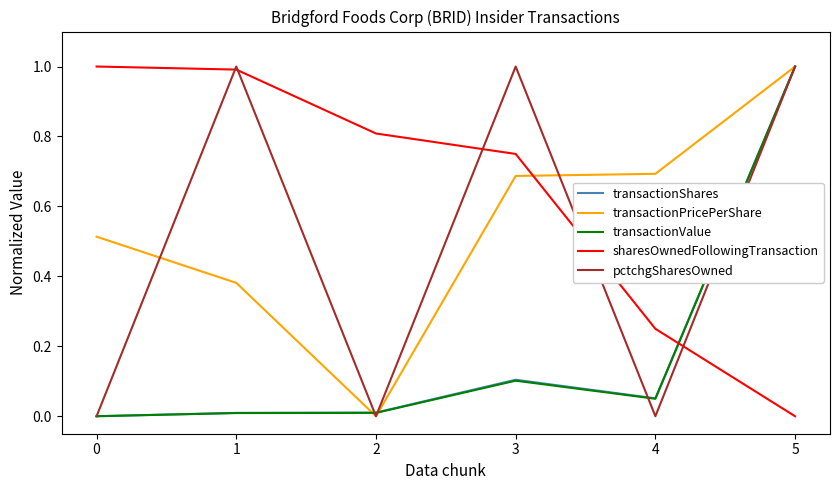

Between which two adjacent categories do sharesOwnedFollowingTransaction and transactionPricePerShare first intersect?

3 and 4